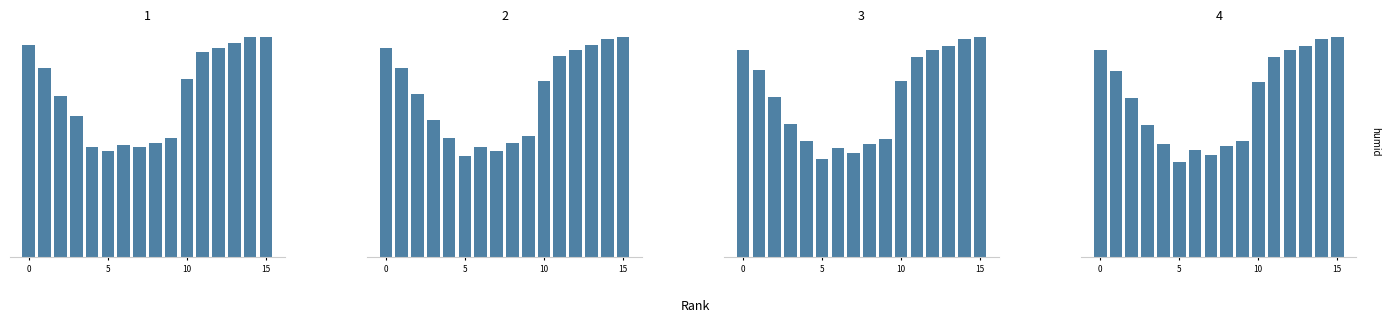

What is the change in value from 15 to 10?

+19